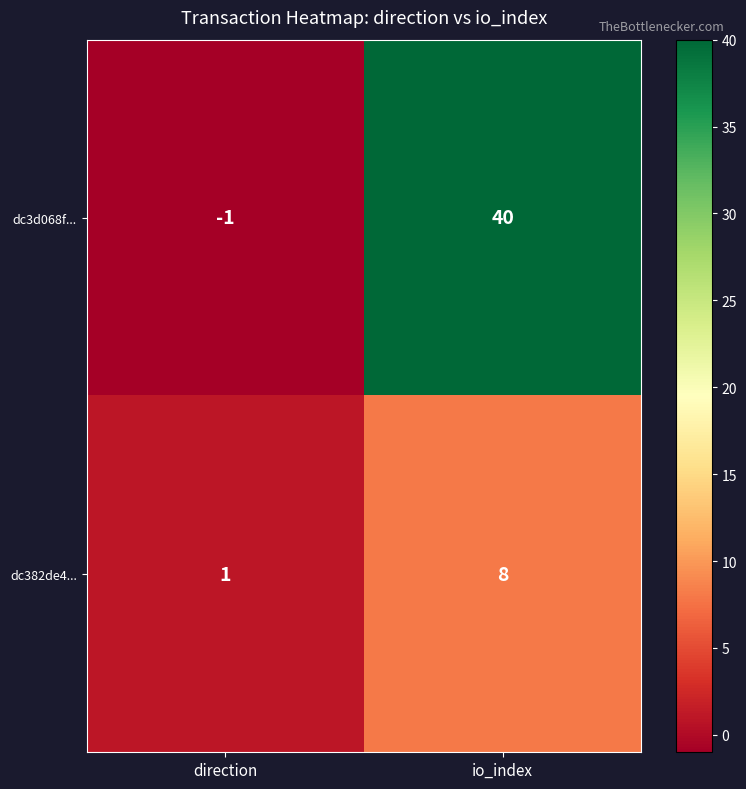

At which category is the sum across all series the highest?

io_index